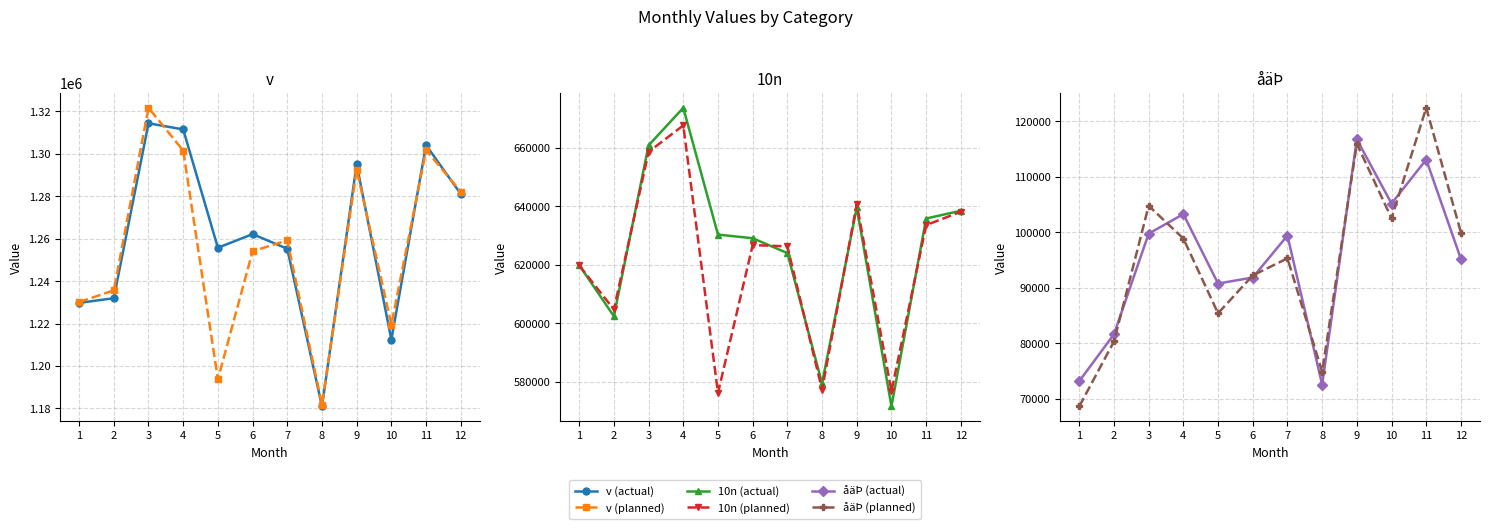

Is it true that åäÞ (actual) equals 99415 at 7?

True